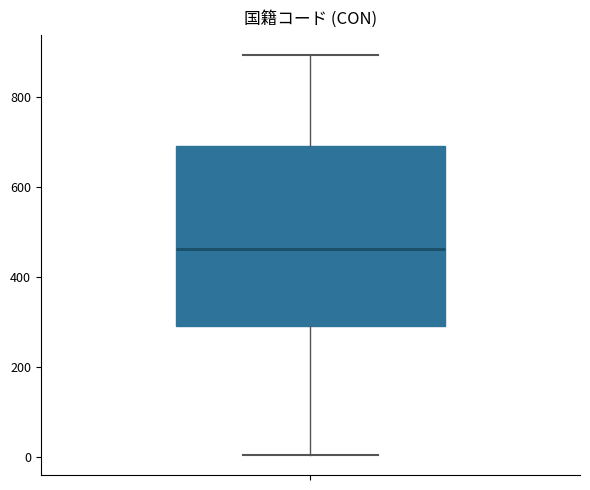

Transcribe this box plot: give where the median line is, the range the box spans, and where the two whiskers end, as read against the y-axis. The values are not printed on the chart, so give them approximately, as read against the axis.

median 460, box 300 to 700, whiskers 0 to 900